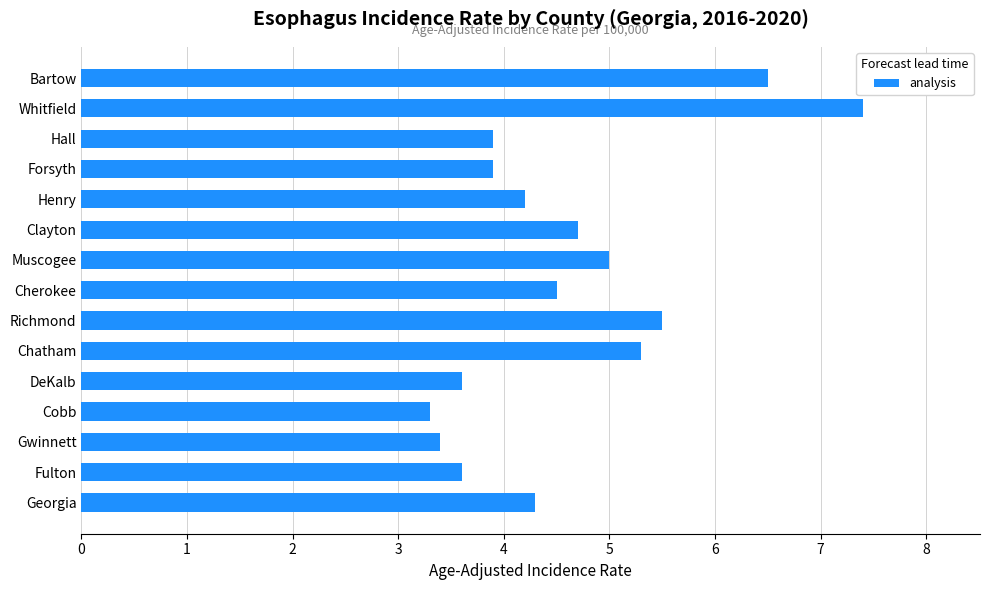

What is the average value?

4.6